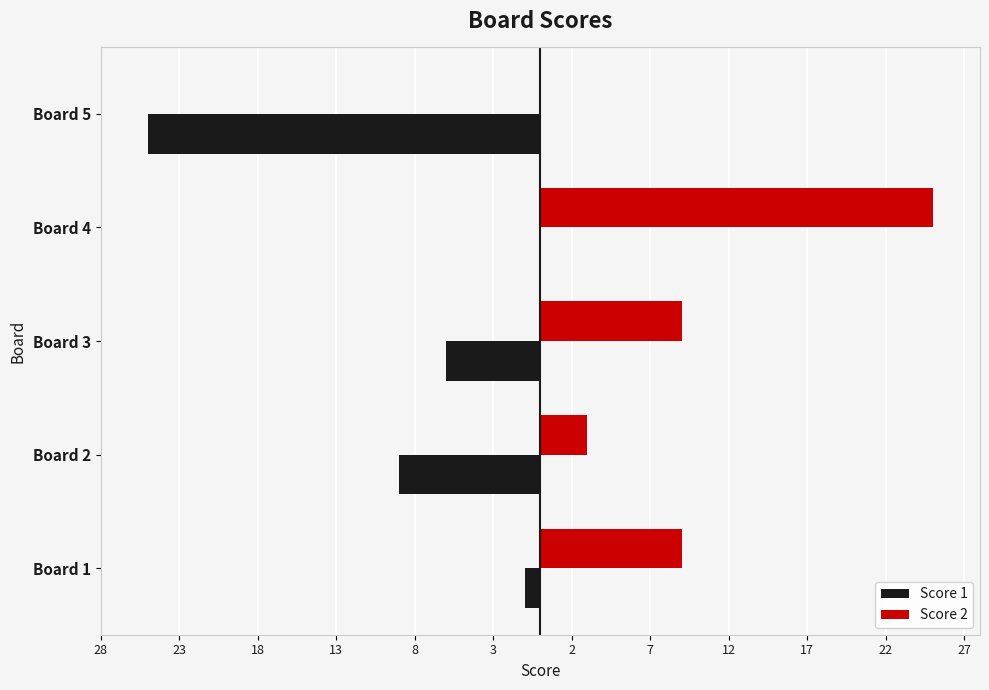

What are all the series names shown in the legend?

Score 1, Score 2